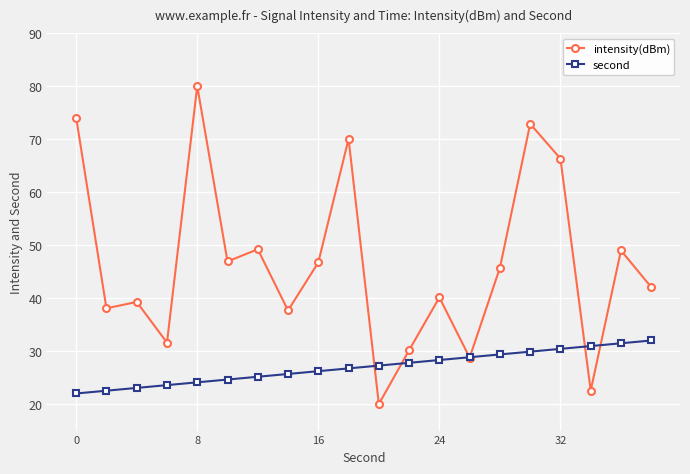

Which series has the widest spread of values?

intensity(dBm)